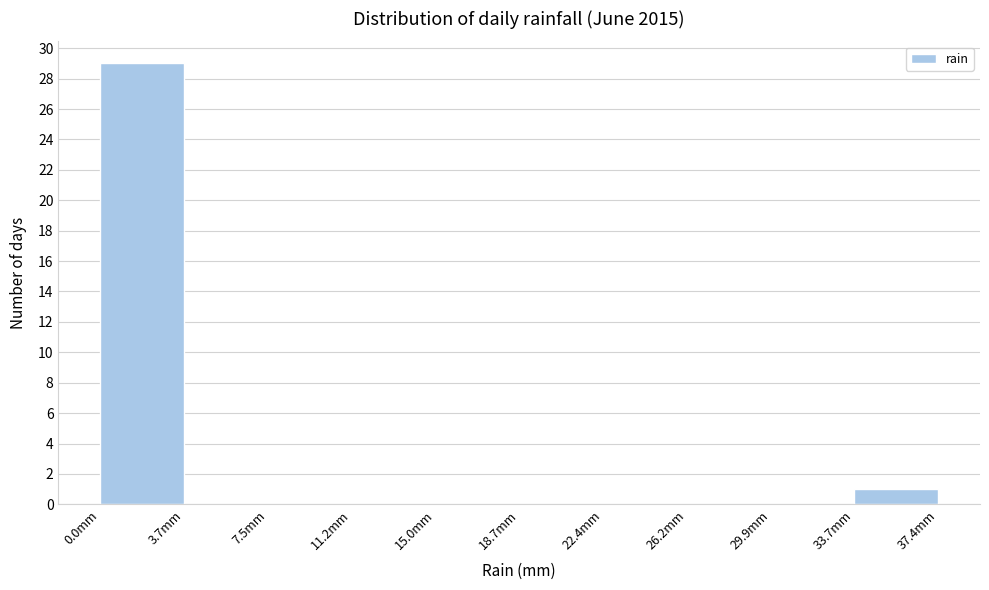

What is the height of the bar covering 0.0 to 3.5 on the x-axis? Neither the bar edges nor the heights are printed on the chart, so give them approximately, as read against the axes.

29